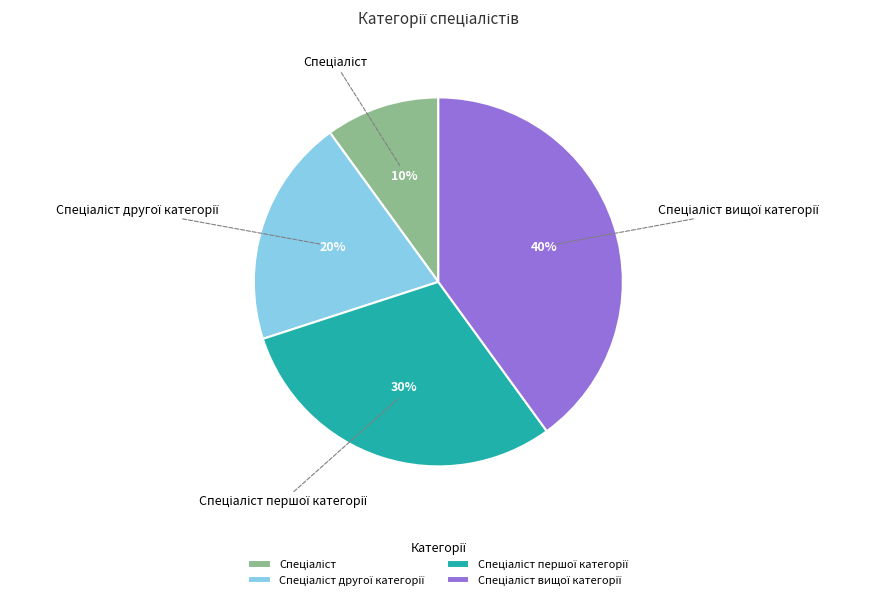

To the nearest percent, what is the average slice percentage?

25%